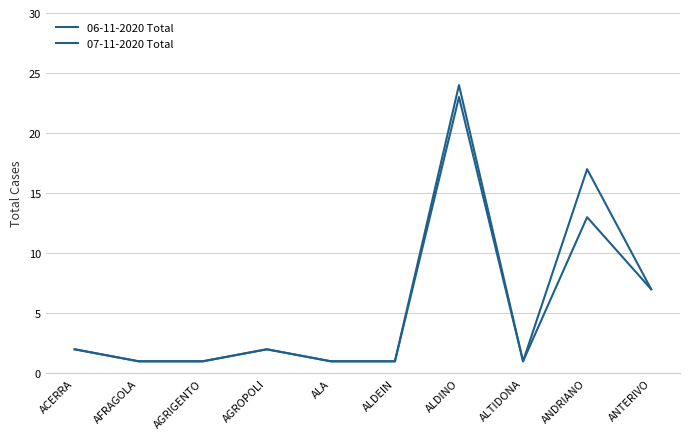

List the series in order of their peak value, lowest first.

06-11-2020 Total, 07-11-2020 Total